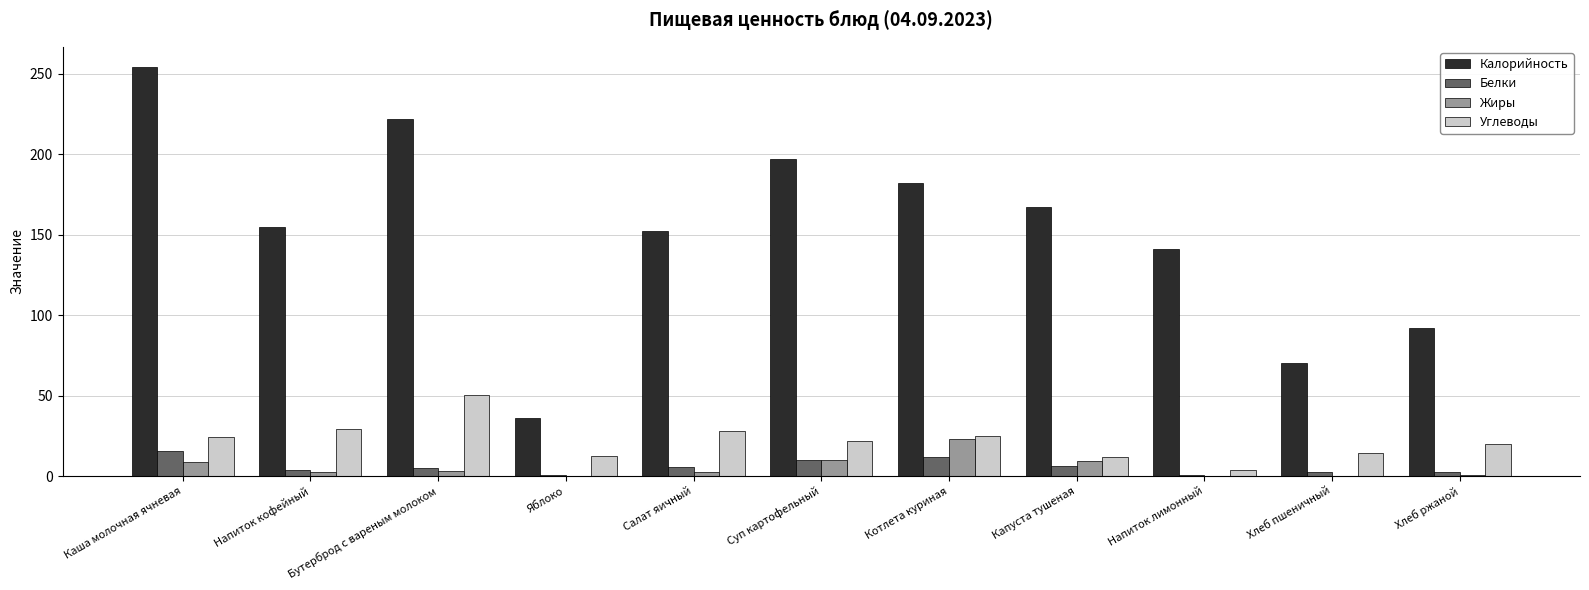

What is the maximum value shown in the chart?

254.0